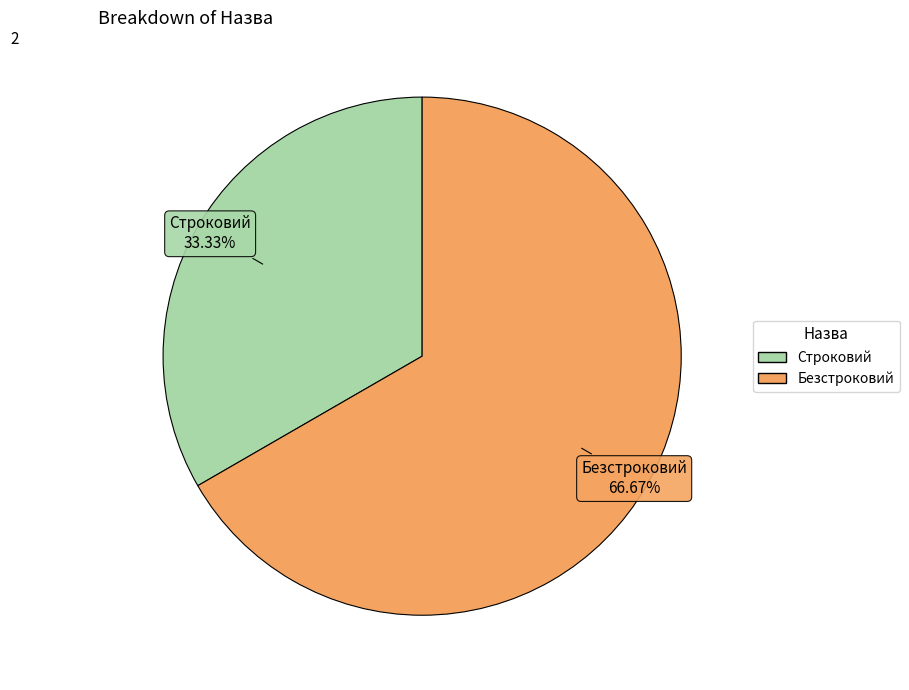

To the nearest percent, what is the difference between the Строковий and Безстроковий slice percentages?

33%